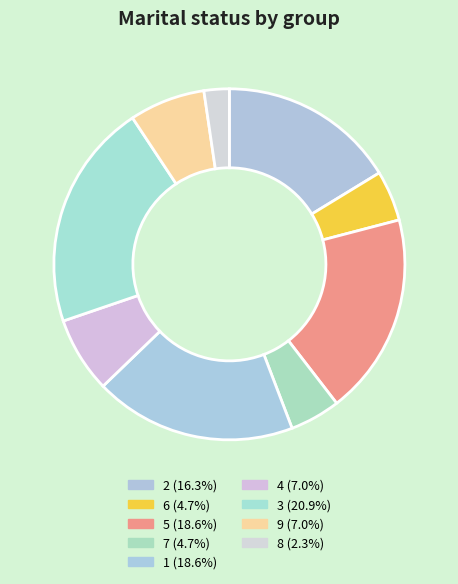

Does 5 account for over 50% of the chart?

No